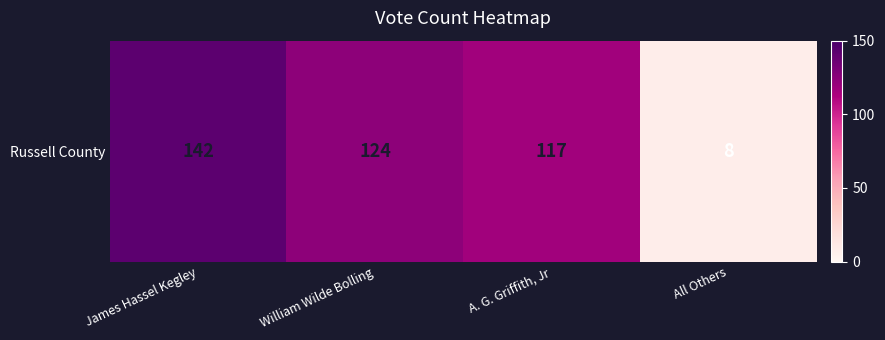

The chart shows a value of 245 at James Hassel Kegley. True or false?

False